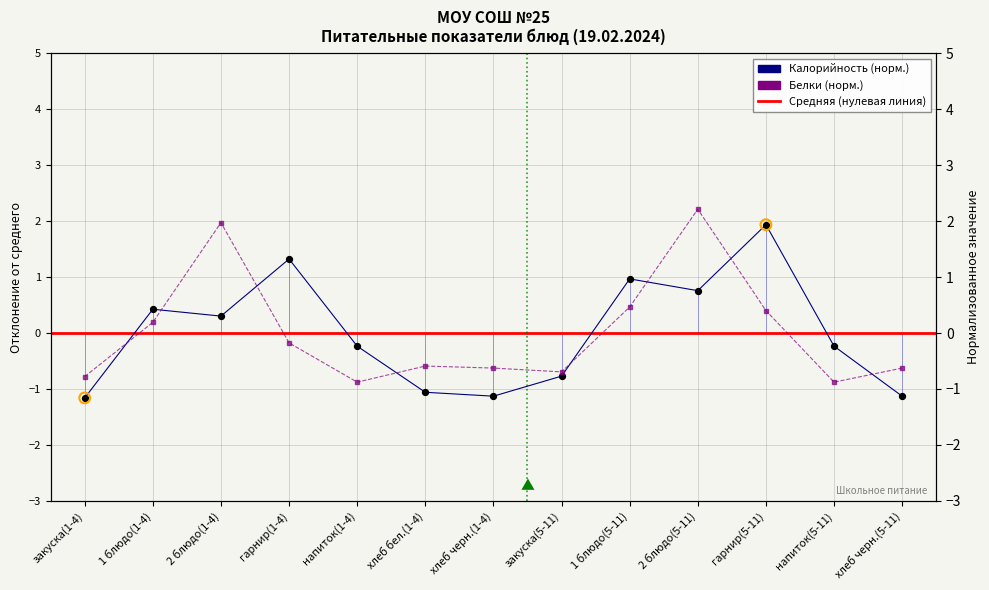

At how many categories does at least one series exceed 1?

4